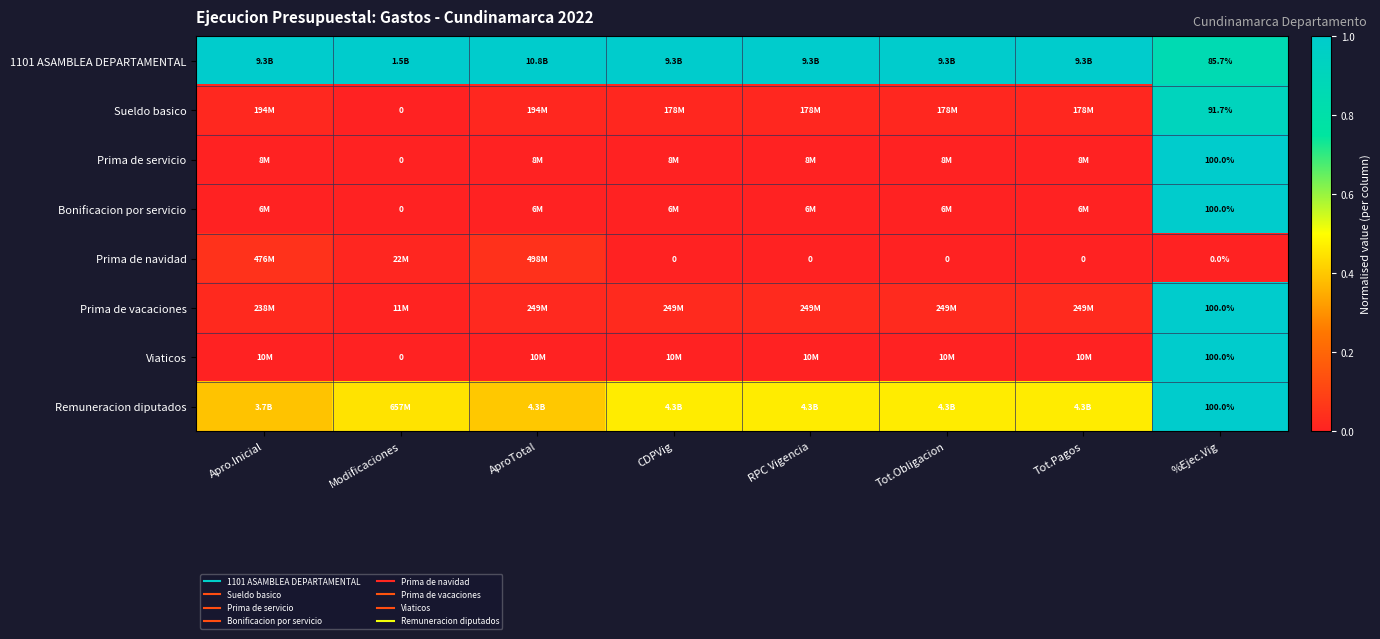

The Prima de navidad series shows 0.0 at Tot.Obligacion. True or false?

True